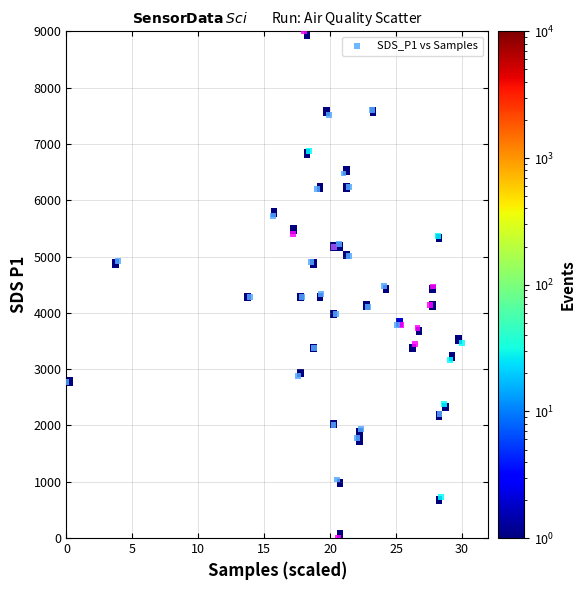

What is the range of Y values (max minus min)?

9000.0